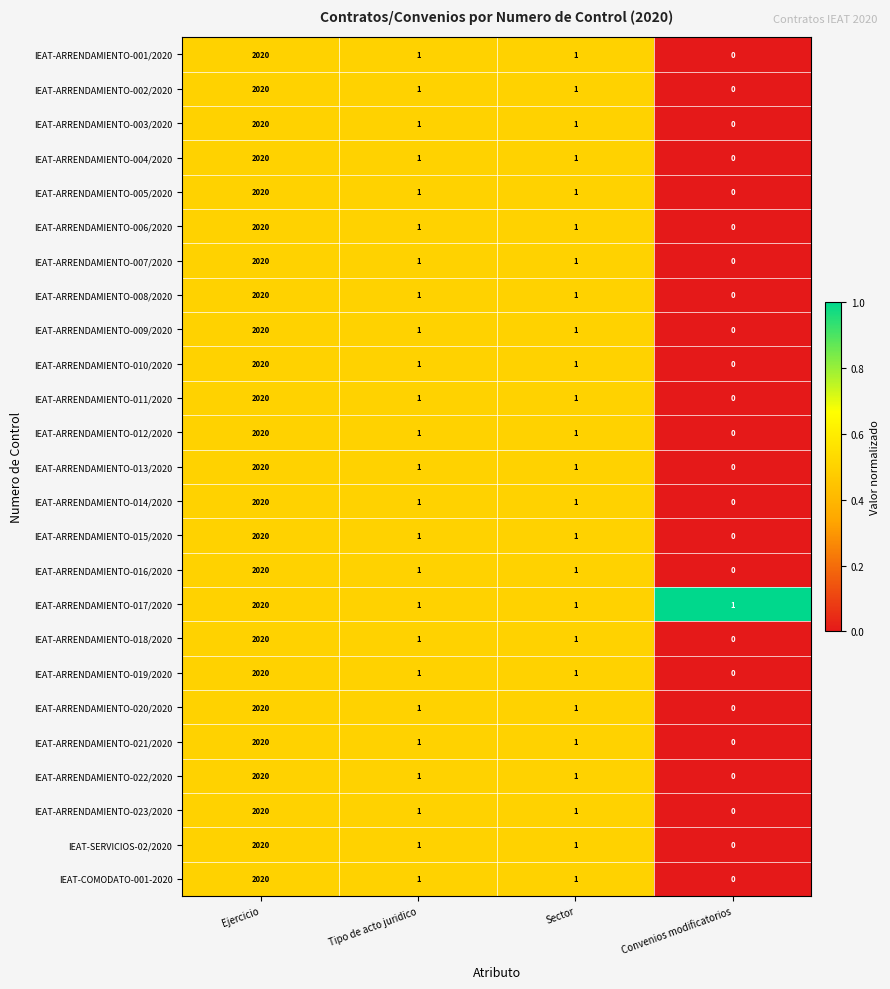

Is it true that IEAT-ARRENDAMIENTO-007/2020 equals 0 at Convenios modificatorios?

True